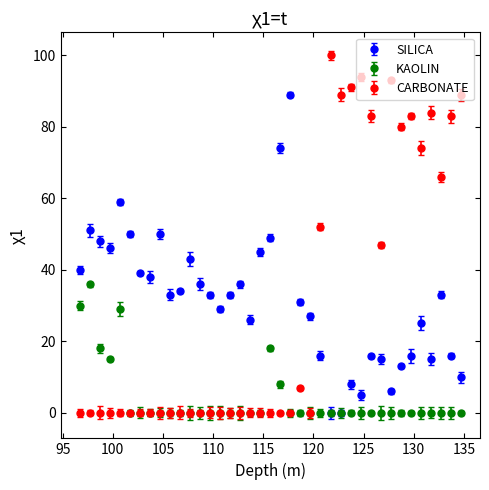

At how many categories does at least one series exceed 63?

15